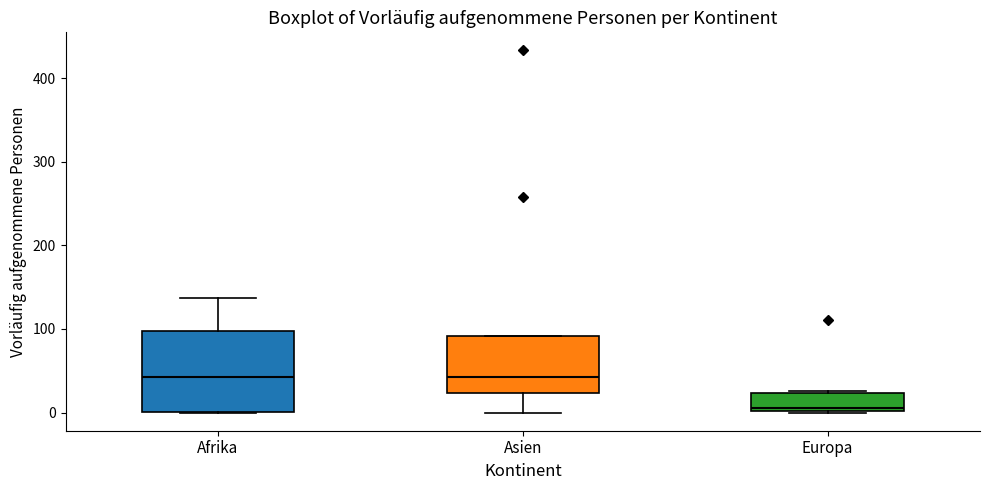

Reading left to right, transcribe this box plot: for each box, give where its median line is, the range the box spans, and where its two whiskers end, as read against the y-axis. The values are not printed on the chart, so give them approximately, as read against the axis.

Afrika: median 40, box 0 to 100, whiskers 0 to 140
Asien: median 40, box 20 to 90, whiskers 0 to 90
Europa: median 10, box 0 to 20, whiskers 0 to 30